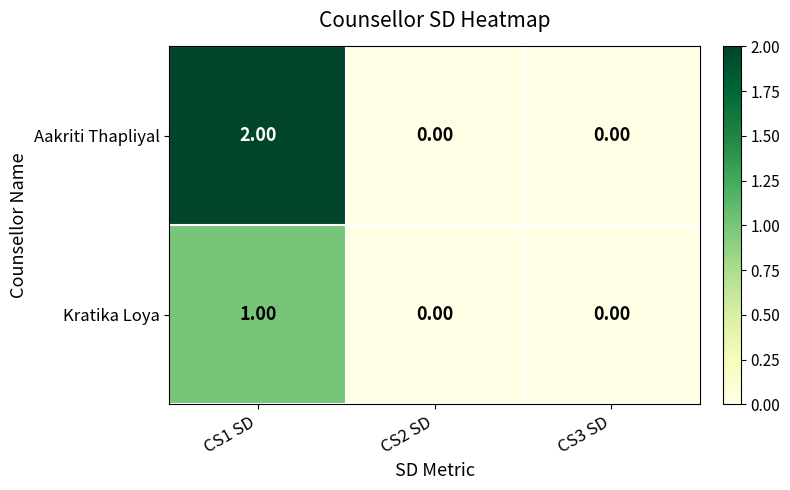

At which category is the sum across all series the highest?

CS1 SD